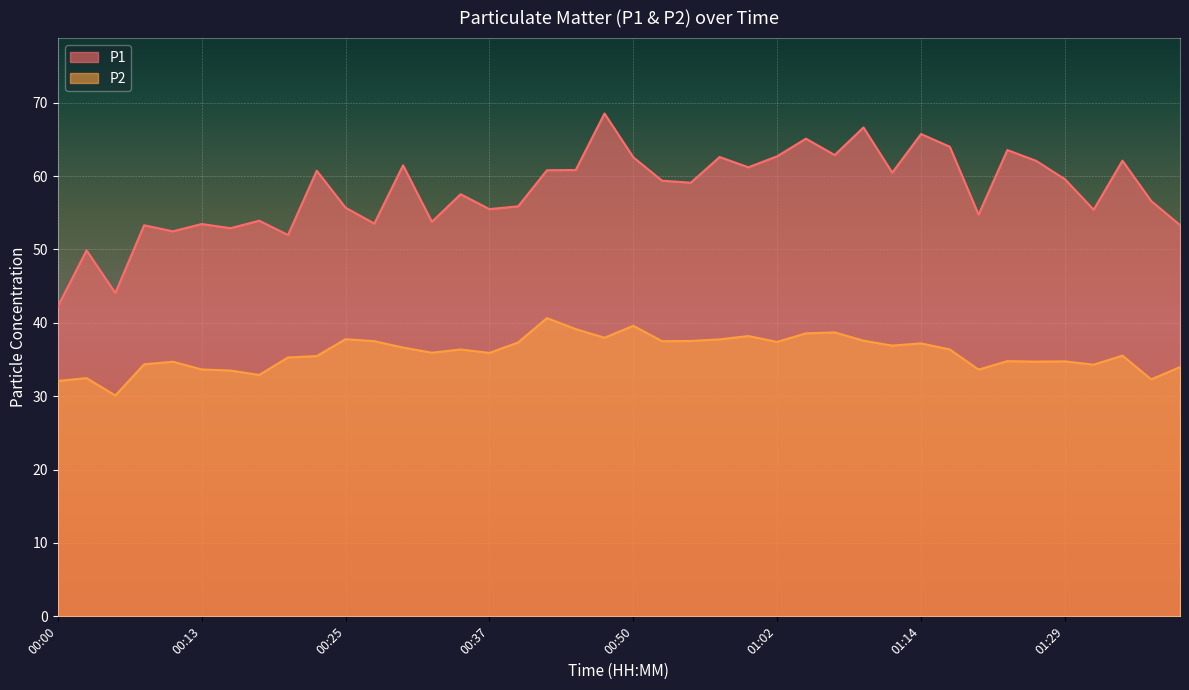

Which label corresponds to the smallest value in the chart?

00:05